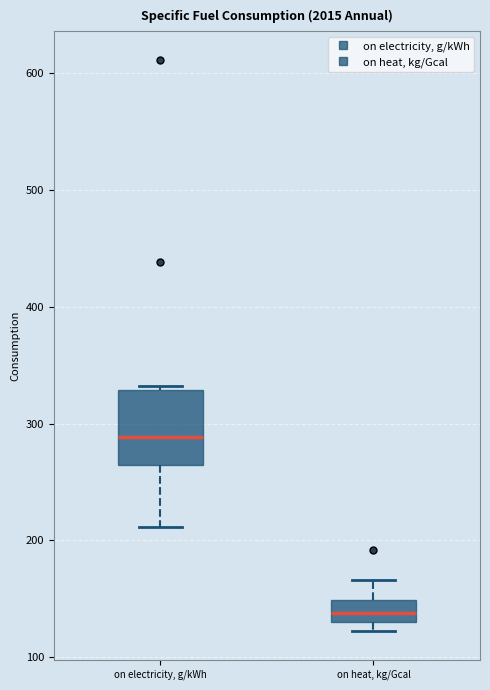

Comparing the boxes themselves (not the whiskers), which one is the tallest?

on electricity, g/kWh